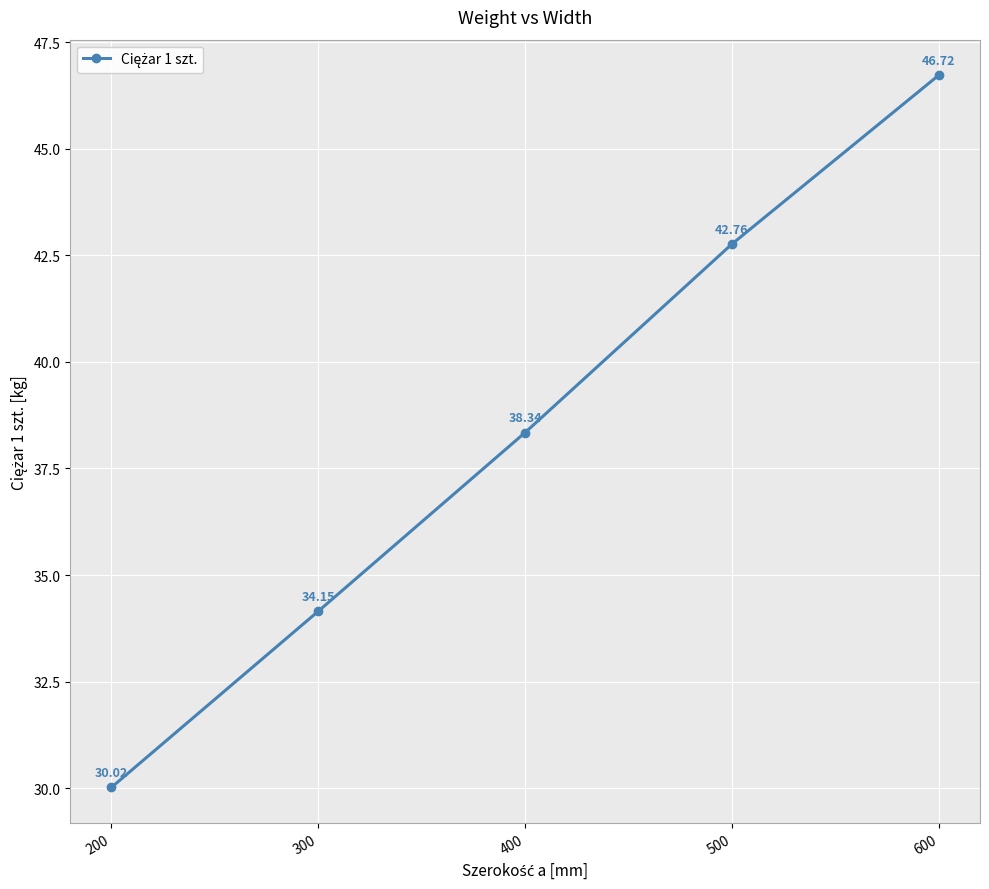

True or false: there are more than 0 points higher than both neighbors.

False